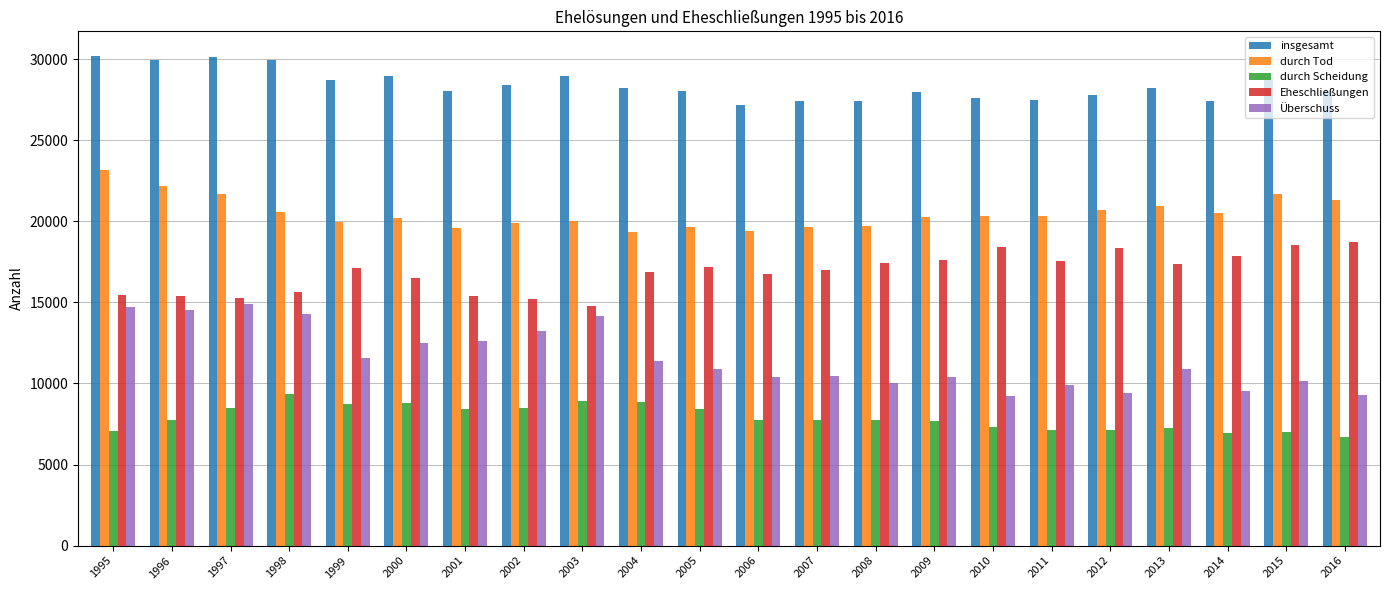

What is the sum of all Überschuss values?

254339